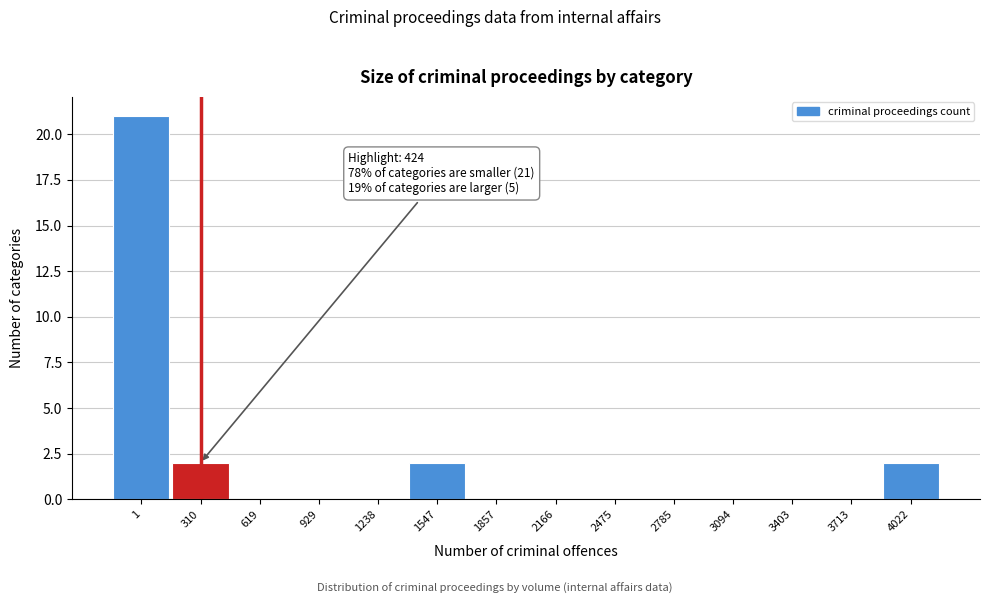

Reading left to right, extract all data points from this chart.

1=21	310=2	619=0	929=0	1238=0	1547=2	1857=0	2166=0	2475=0	2785=0	3094=0	3403=0	3713=0	4022=2